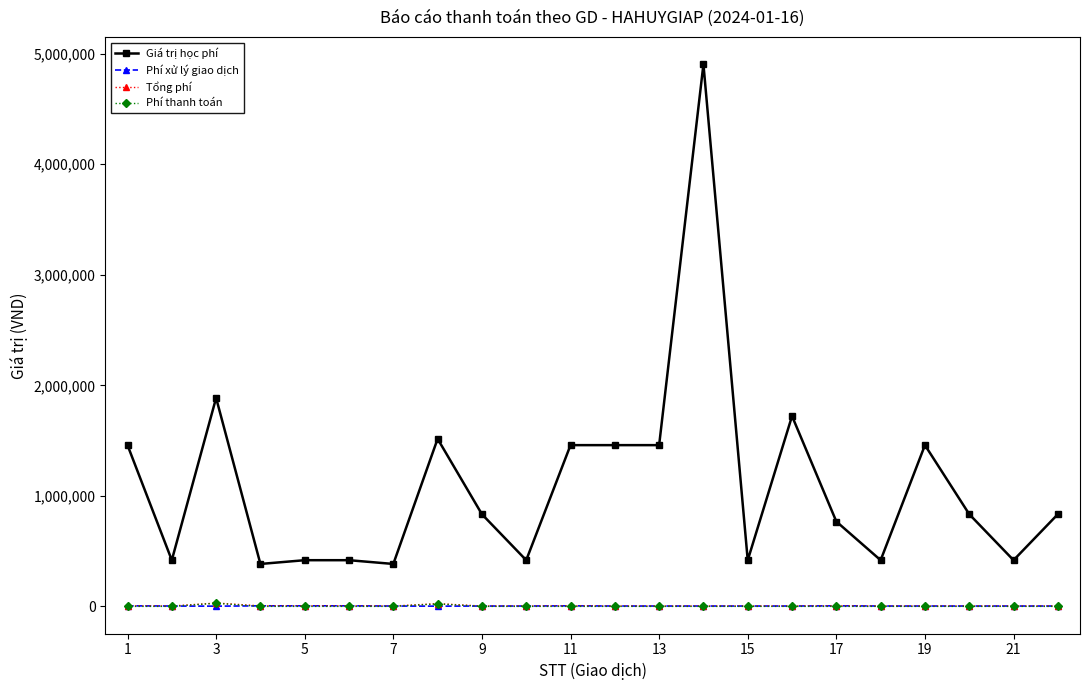

What is the maximum value shown in the chart?

4905000